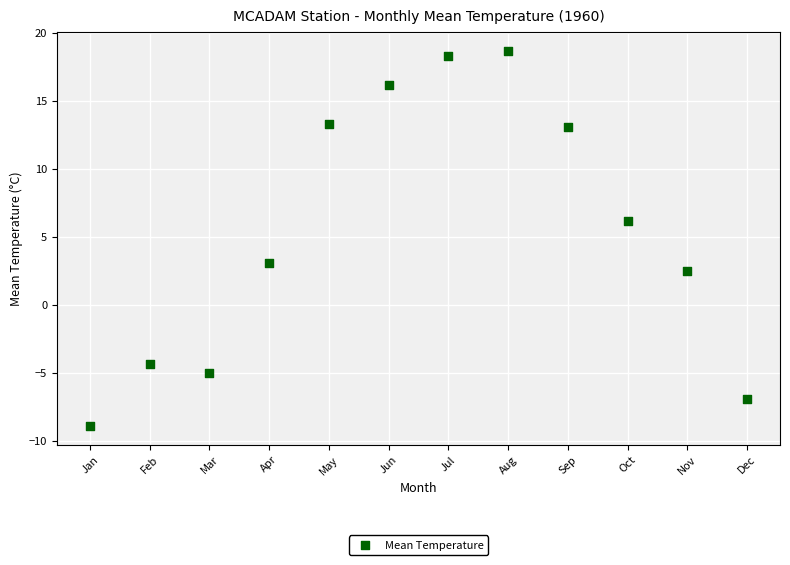

What is the range of X values (max minus min)?

11.0